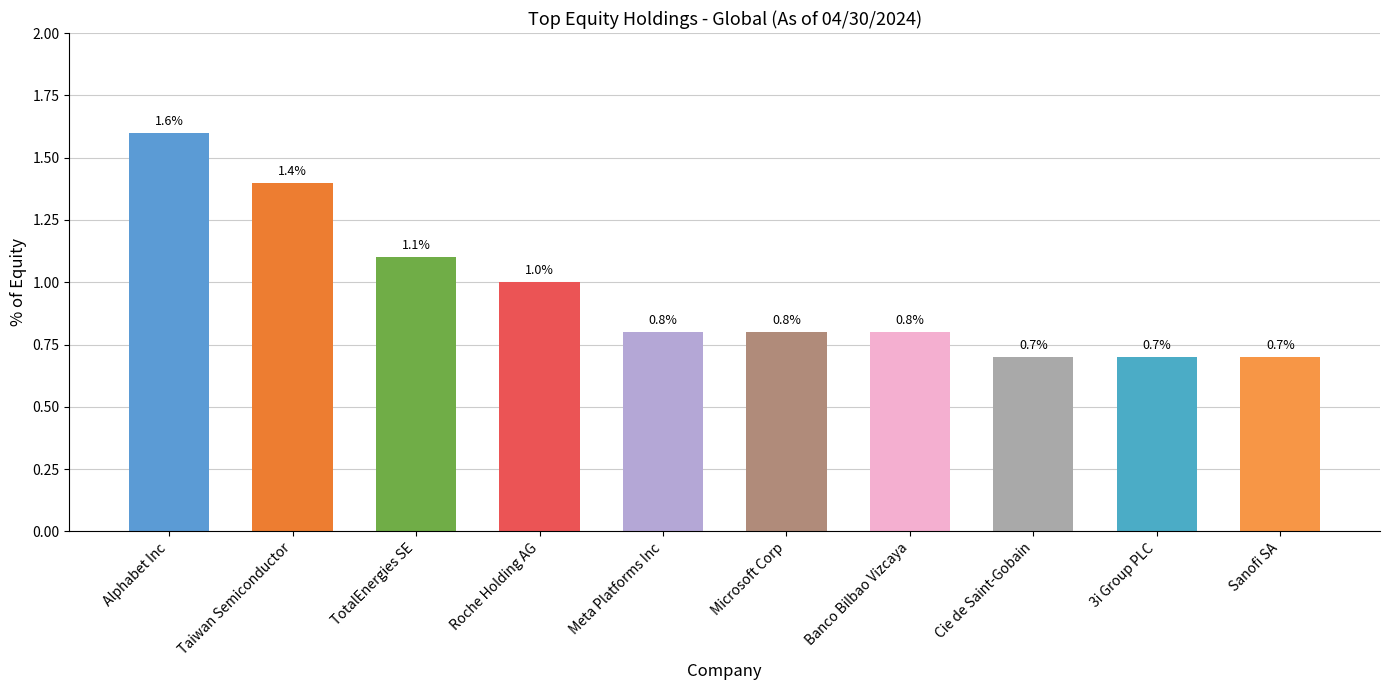

Is it true that the value at Taiwan Semiconductor is 1.9?

False